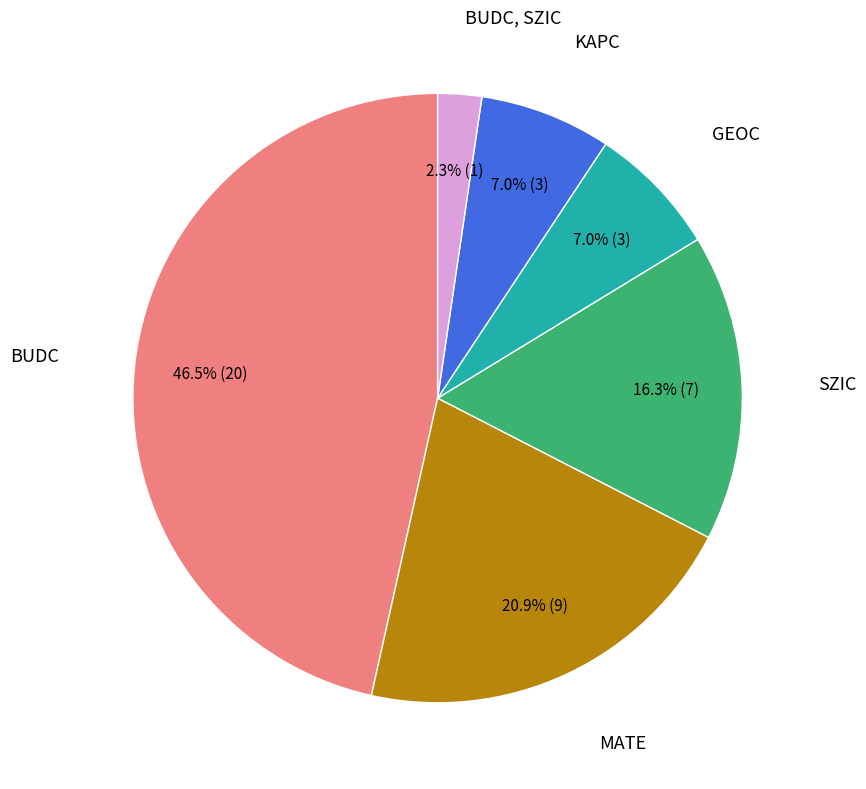

Is there any slice that represents more than half of the pie?

No